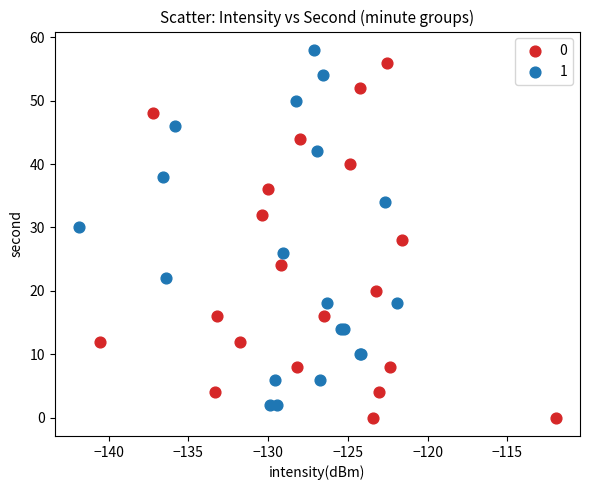

What are all the series names shown in the legend?

0, 1